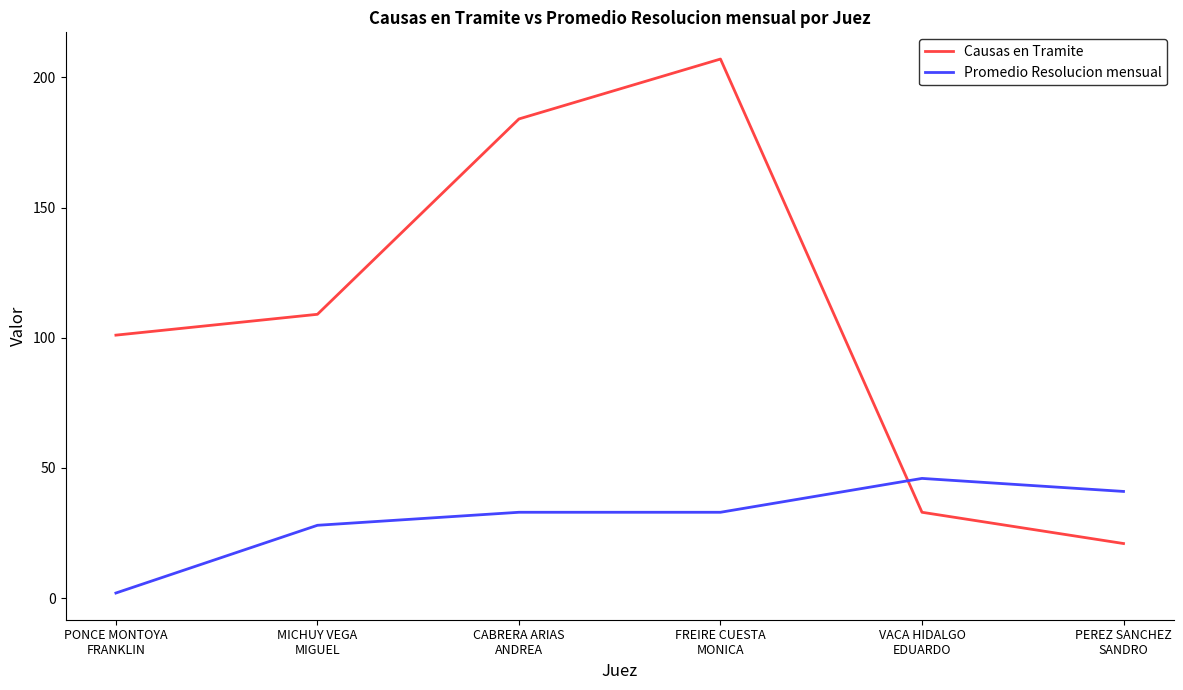

How many intersections are there between Causas en Tramite and Promedio Resolucion mensual?

1